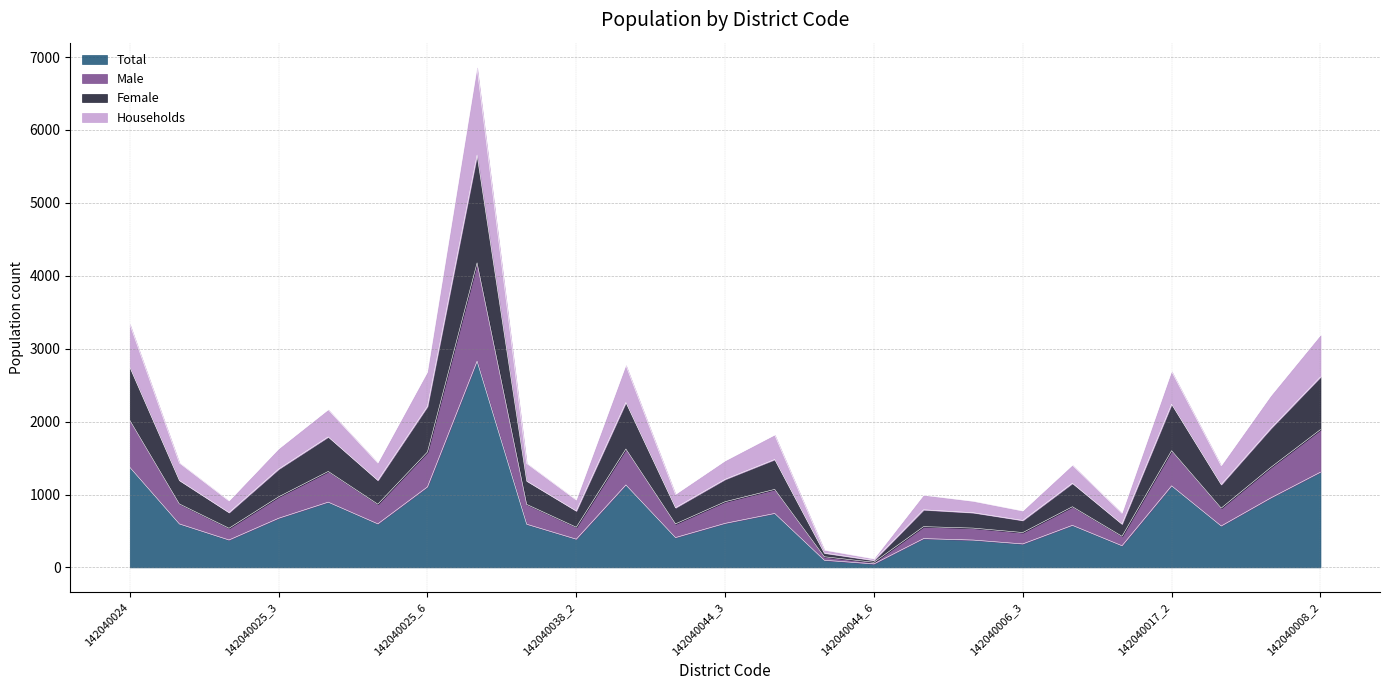

The value of Total at 142040025_3 is 195. True or false?

False